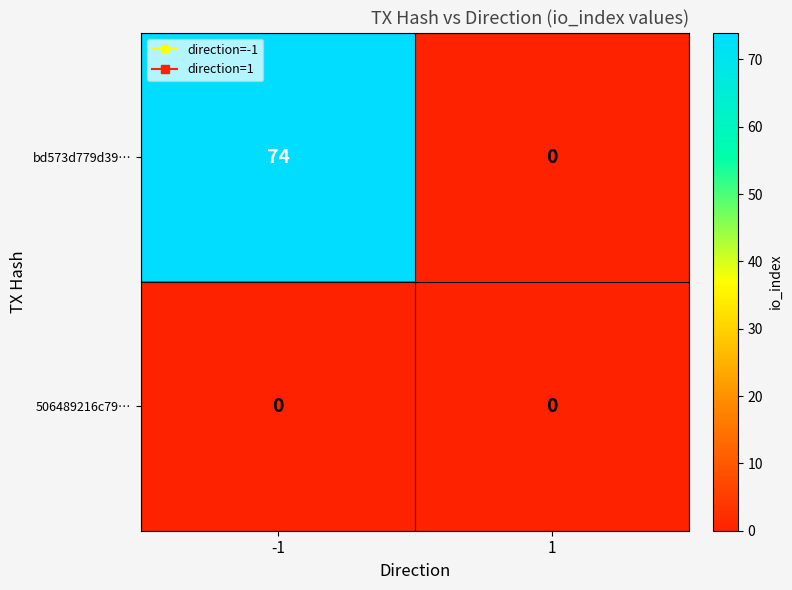

True or false: 506489216c79… has a value of 0 at -1.

True